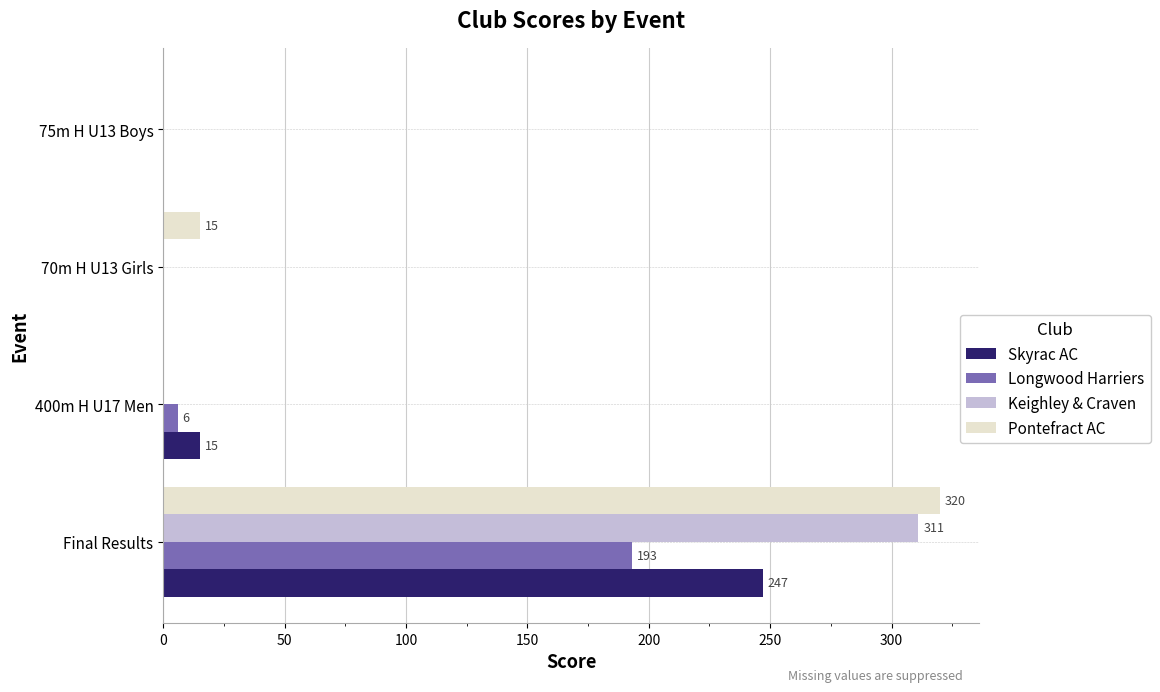

True or false: Skyrac AC has a value of 97 at 75m H U13 Boys.

False